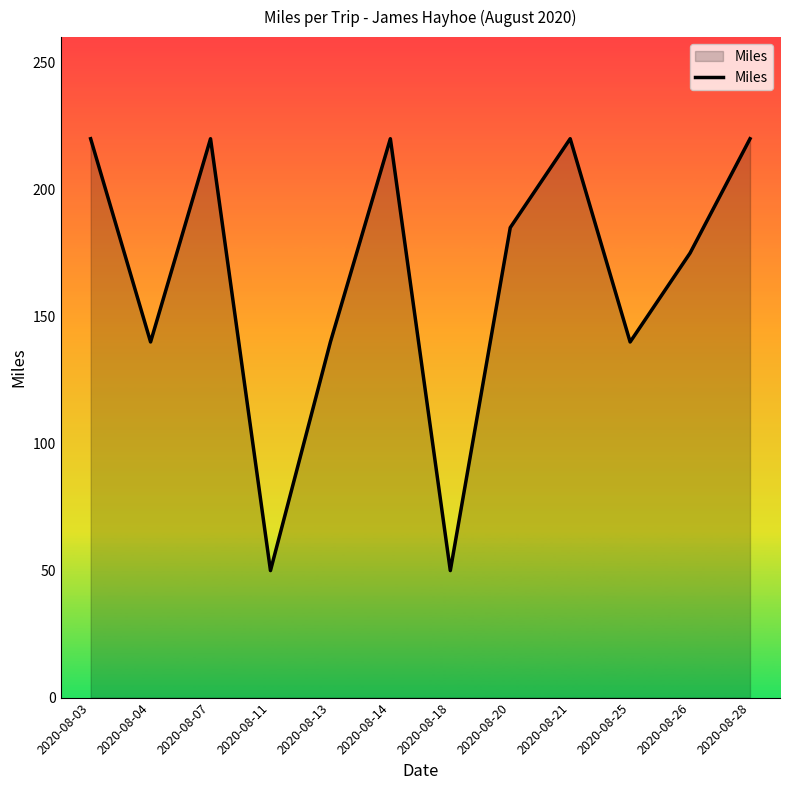

What is the smallest value displayed?

50